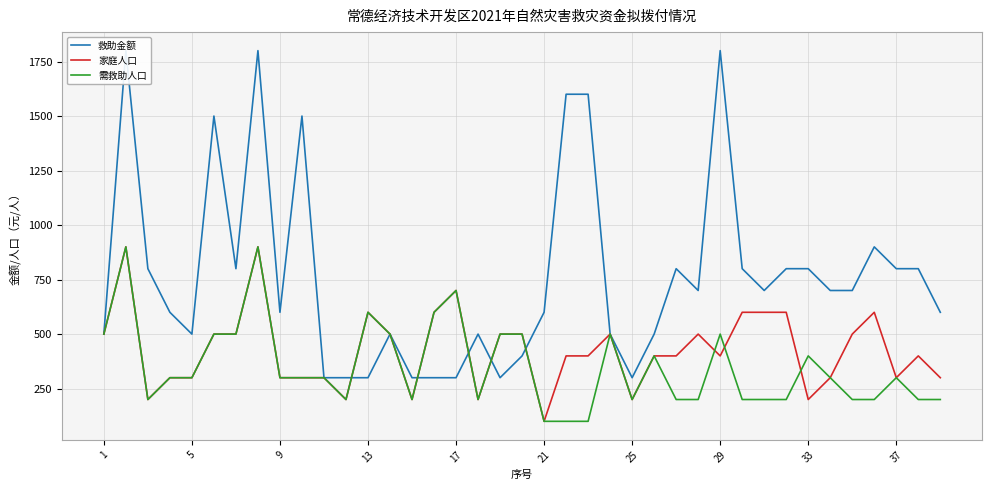

What is the difference between the 家庭人口 values at 31 and 23?

100